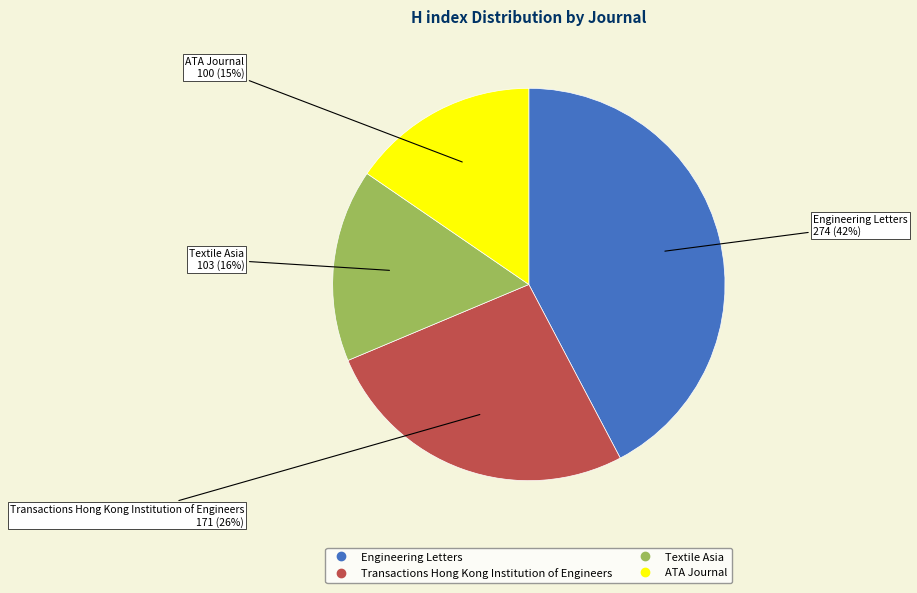

Is the sum of ATA Journal and Textile Asia greater than half?

No